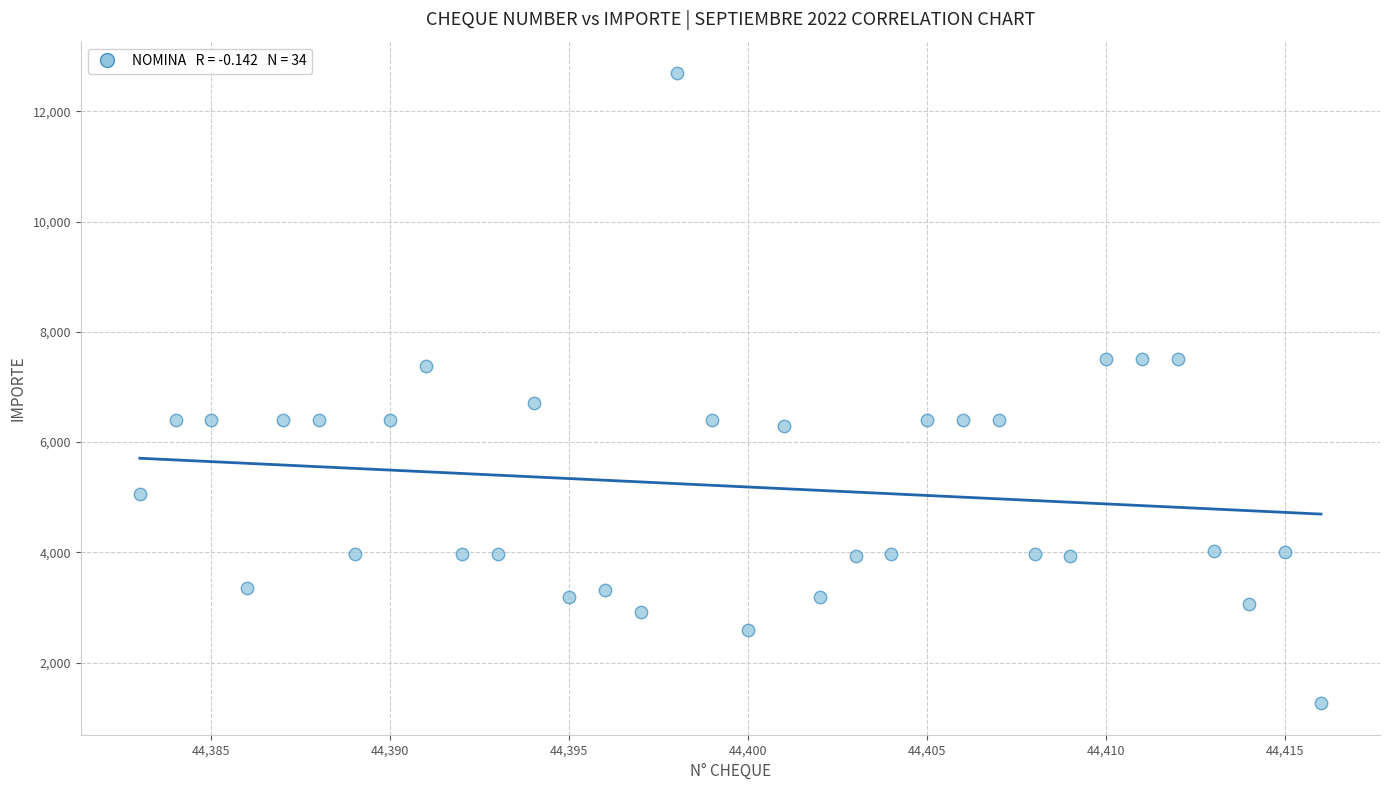

What Y value in the scatter plot is closest to 6978?

6709